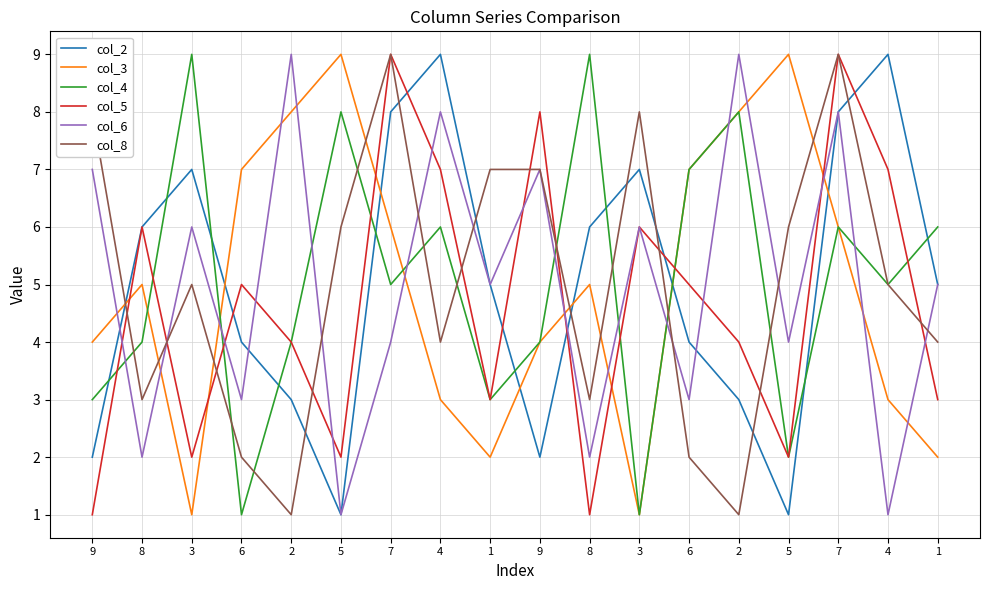

What is the label of the 7th point from the left?

7